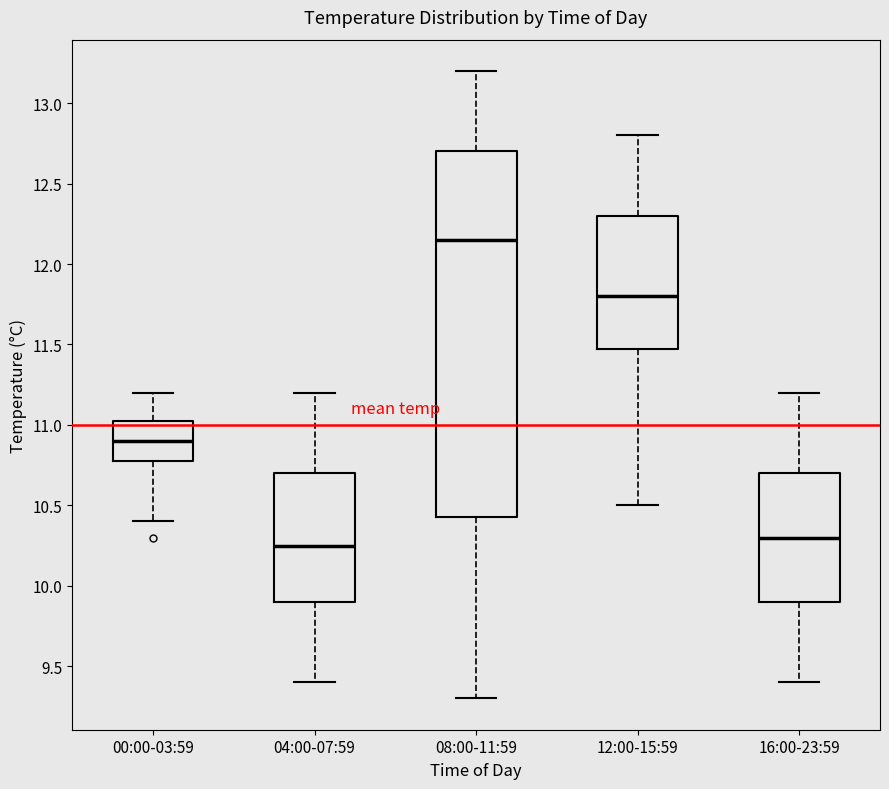

Which box is the tallest, from its lower edge to its upper edge?

08:00-11:59